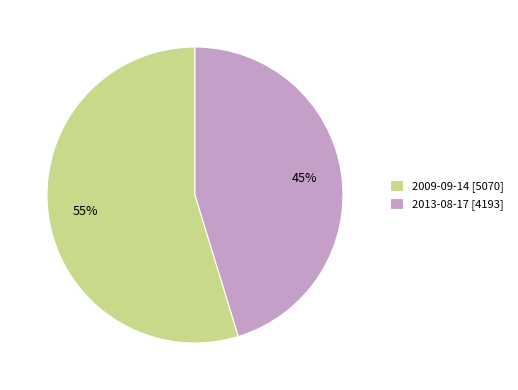

To the nearest percent, what is the average slice percentage?

50%